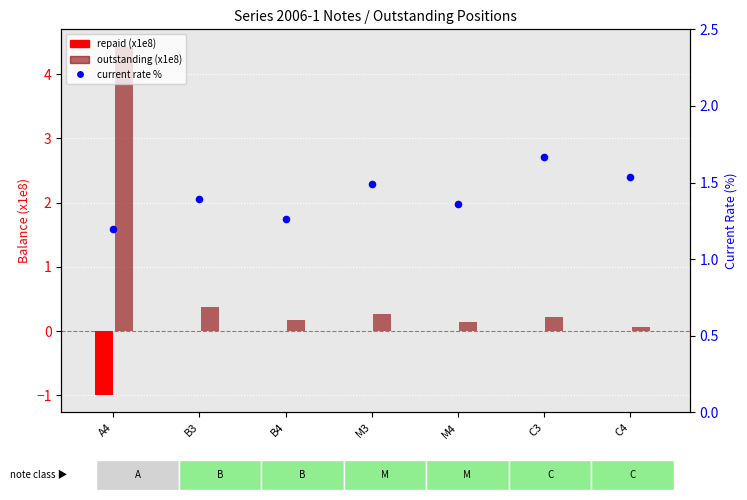

Which series contains the highest Y value?

outstanding (x1e8)